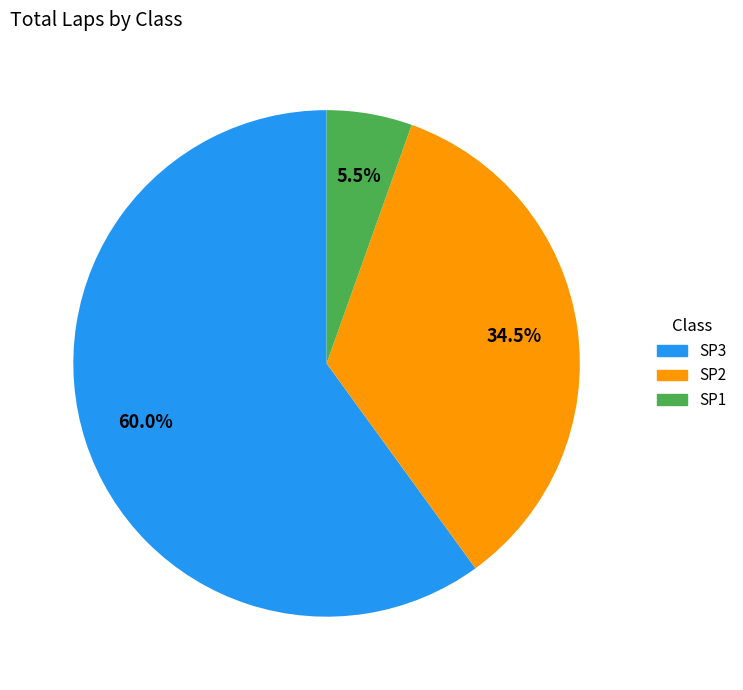

Does SP1 represent more than half of the total?

No